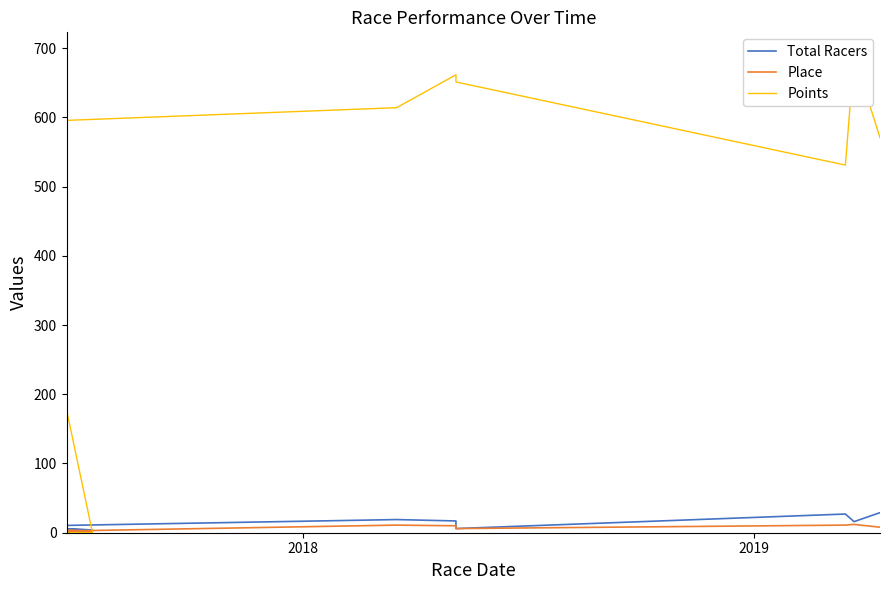

In Points, how many points are lower than both neighbors (excluding endpoints)?

1